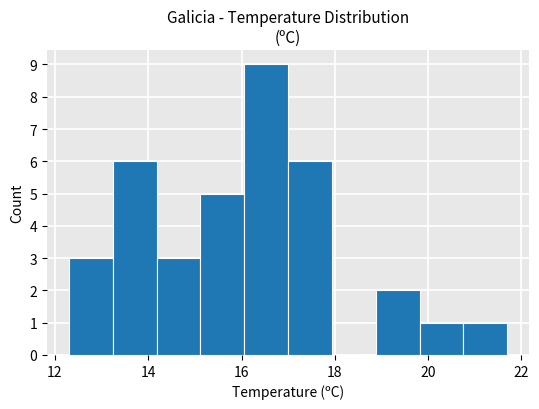

Reading left to right, transcribe this chart: for each bar, give the range it covers on the x-axis and its height. Neither the bar edges nor the heights are printed on the chart, so give them approximately, as read against the axes.

12.30 to 13.24: 3
13.24 to 14.18: 6
14.18 to 15.12: 3
15.12 to 16.06: 5
16.06 to 17.00: 9
17.00 to 17.94: 6
17.94 to 18.88: 0
18.88 to 19.82: 2
19.82 to 20.76: 1
20.76 to 21.70: 1